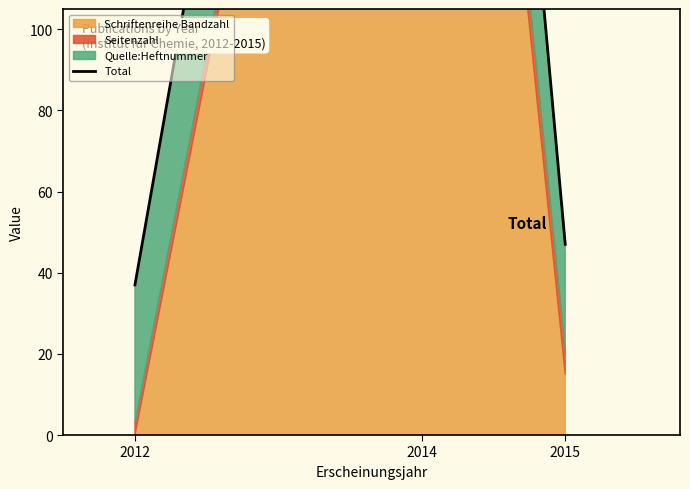

Reading left to right, transcribe all the data shown in this chart.

2012=37	2014=438	2015=47